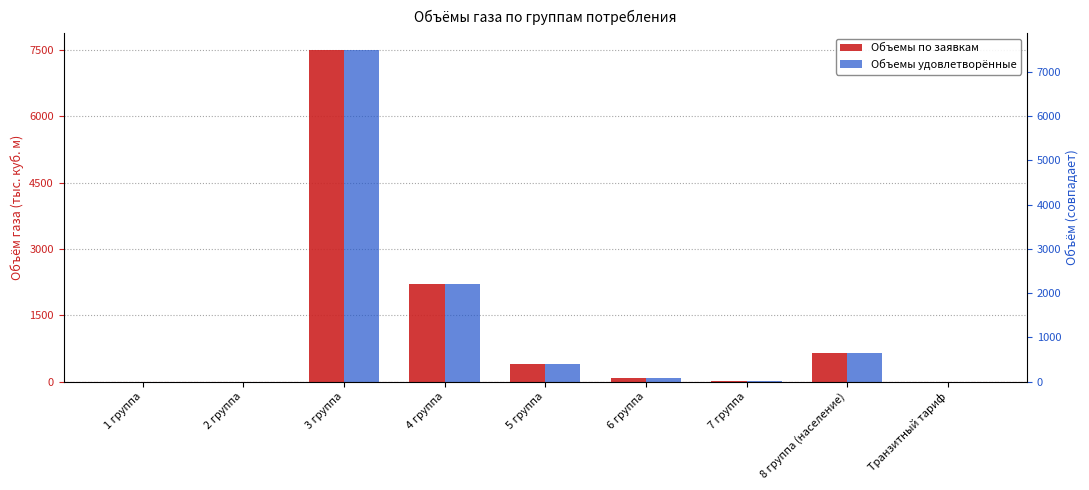

Which series has the largest range (max minus min)?

Объемы по заявкам